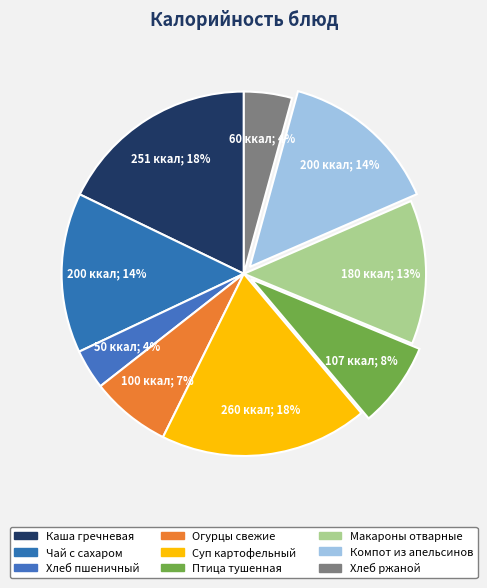

How many segments does this pie chart have?

9